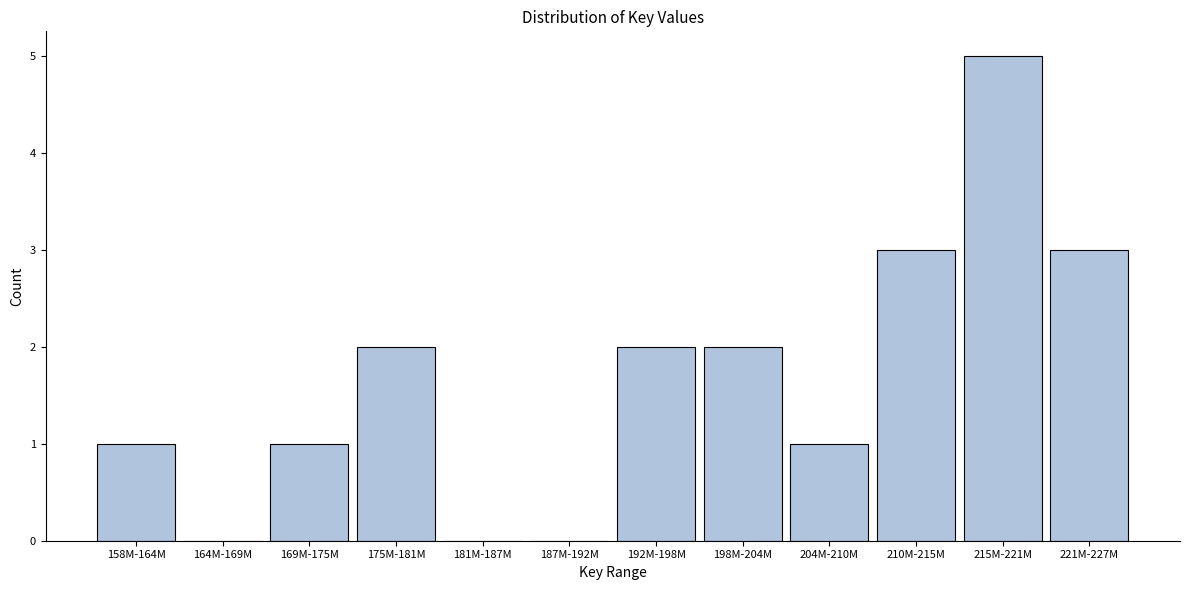

Reading left to right, what are all the values shown in this chart?

158M-164M=1	164M-169M=0	169M-175M=1	175M-181M=2	181M-187M=0	187M-192M=0	192M-198M=2	198M-204M=2	204M-210M=1	210M-215M=3	215M-221M=5	221M-227M=3